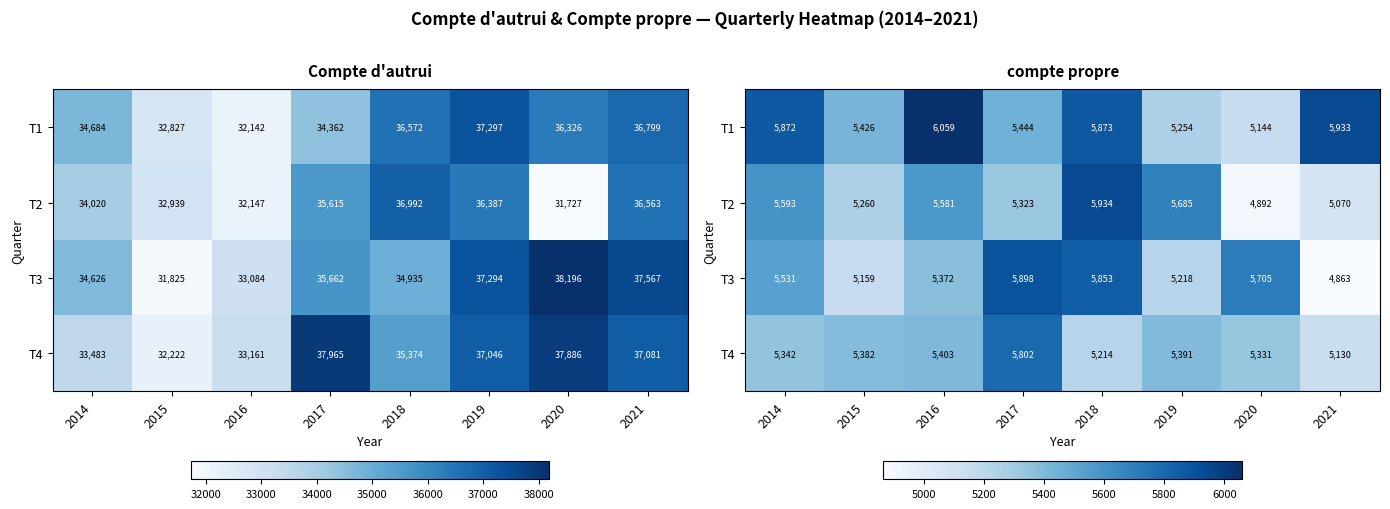

The T3 series shows 5218 at 2019. True or false?

True